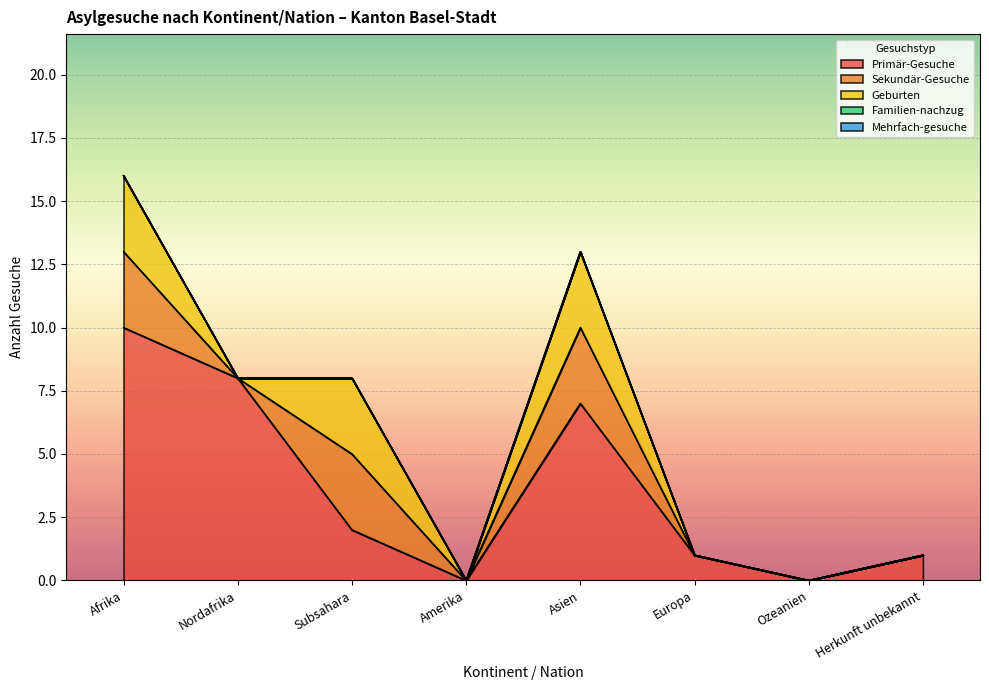

True or false: Mehrfach-gesuche has more than 0 points higher than both neighbors.

False